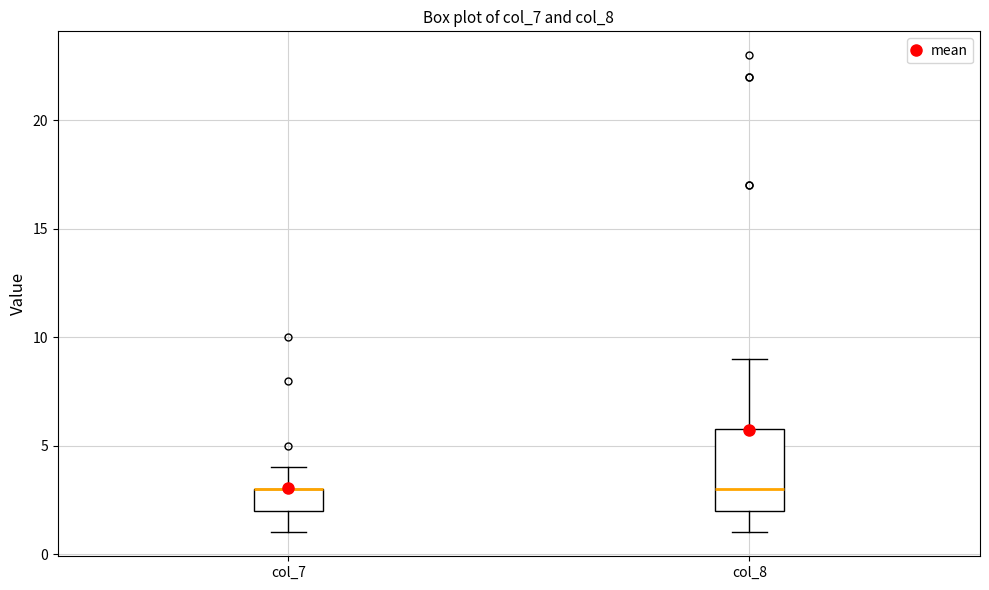

Reading left to right, transcribe this box plot: for each box, give where its median line is, the range the box spans, and where its two whiskers end, as read against the y-axis. The values are not printed on the chart, so give them approximately, as read against the axis.

col_7: median 3 (drawn on the box's upper edge), box 2 to 3, whiskers 1 to 4
col_8: median 3, box 2 to 6, whiskers 1 to 9